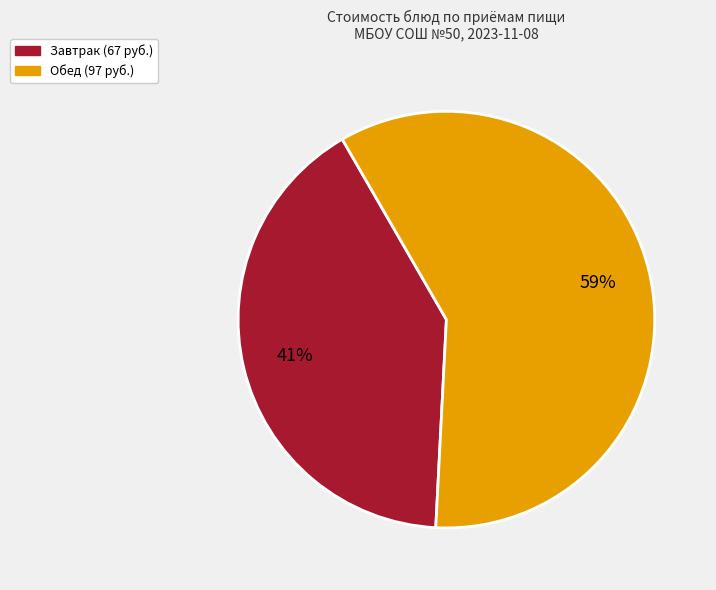

To the nearest percent, what is the average slice percentage?

50%